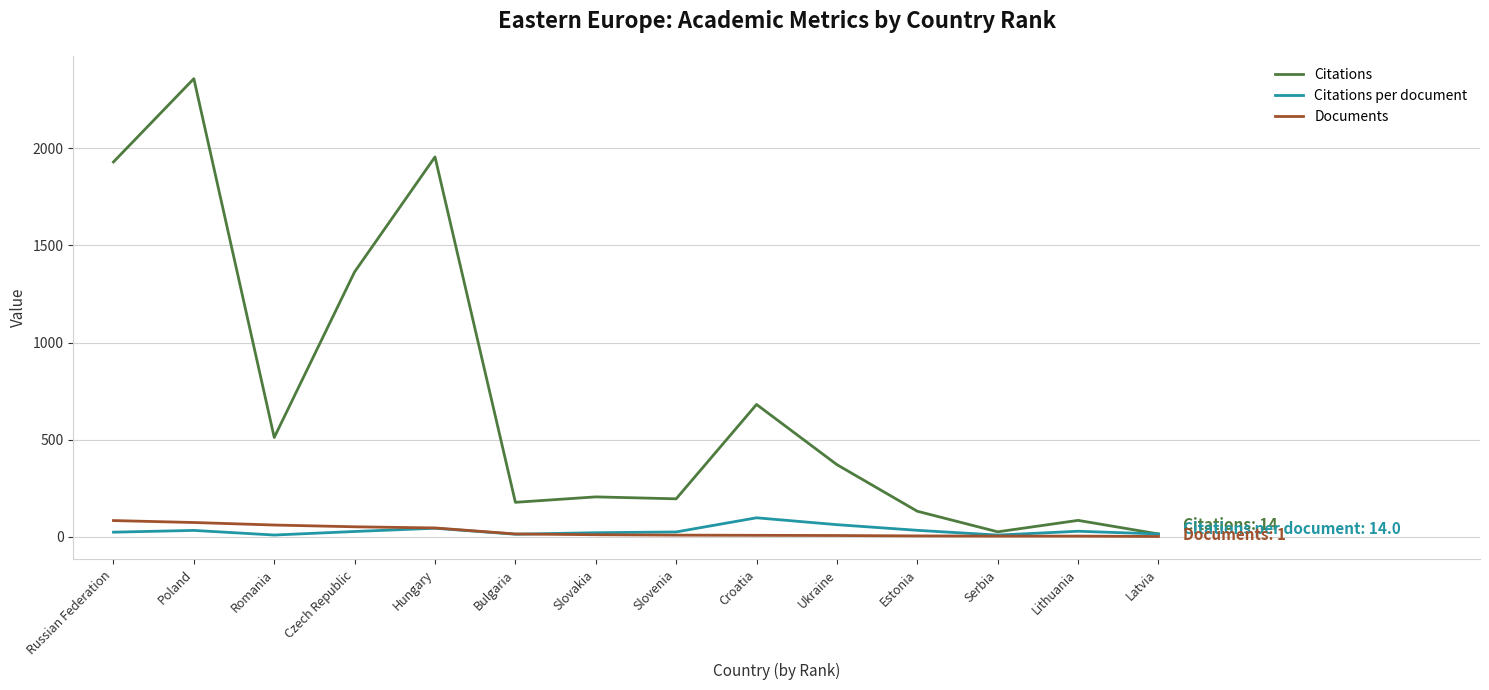

At which category is the sum across all series the highest?

Poland